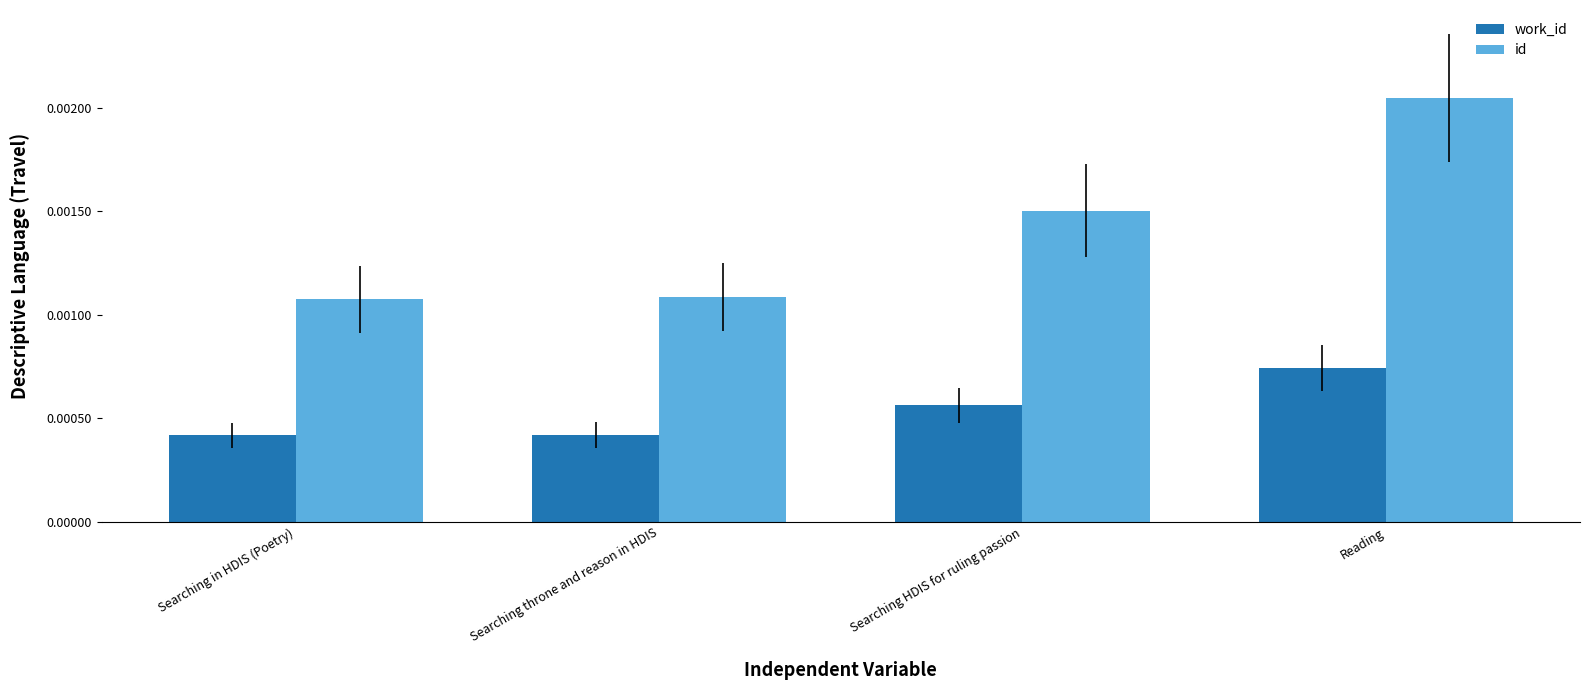

What are all the series names shown in the legend?

work_id, id